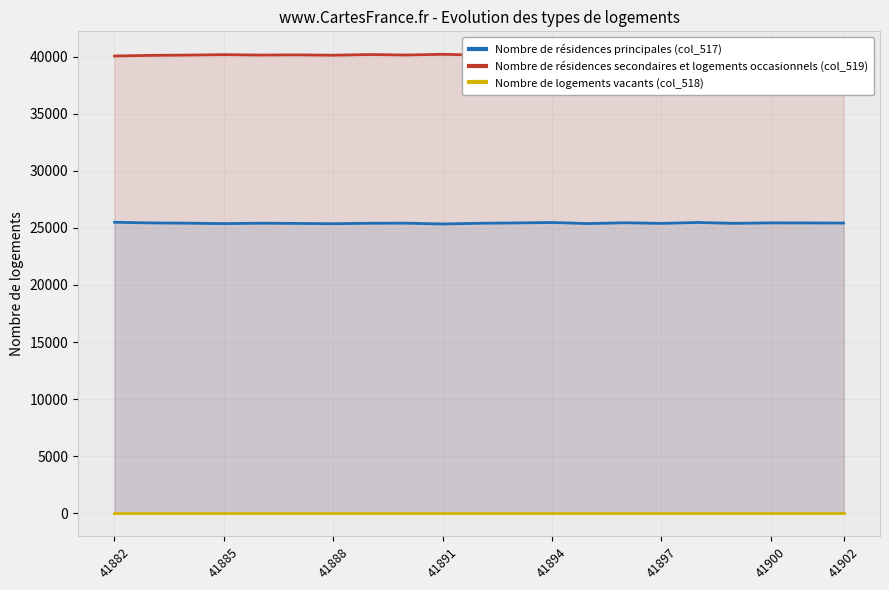

What is the highest value of the Nombre de résidences secondaires et logements occasionnels (col_519) series?

40196